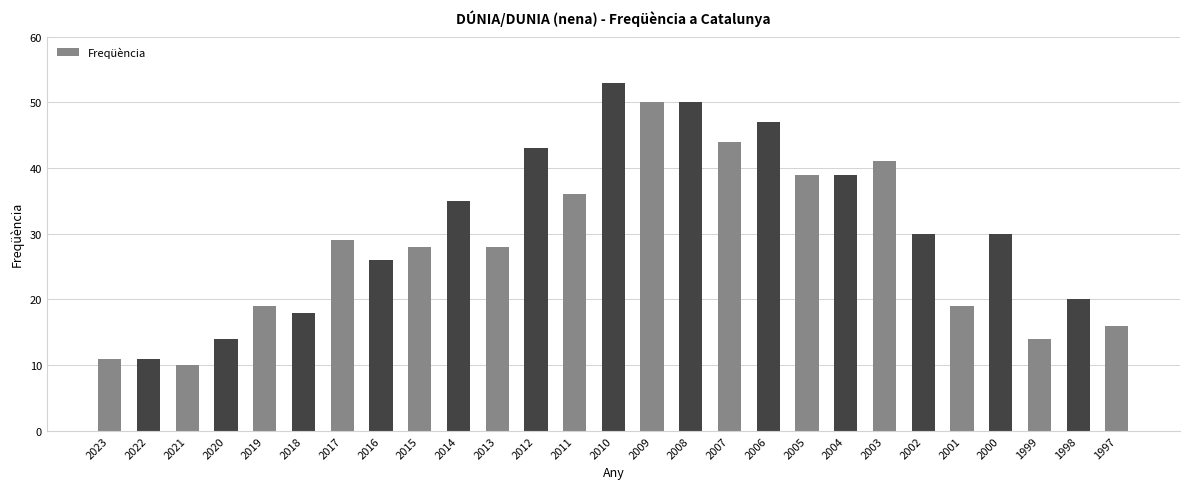

What is the ratio of the value at 2000 to the value at 1999?

2.1